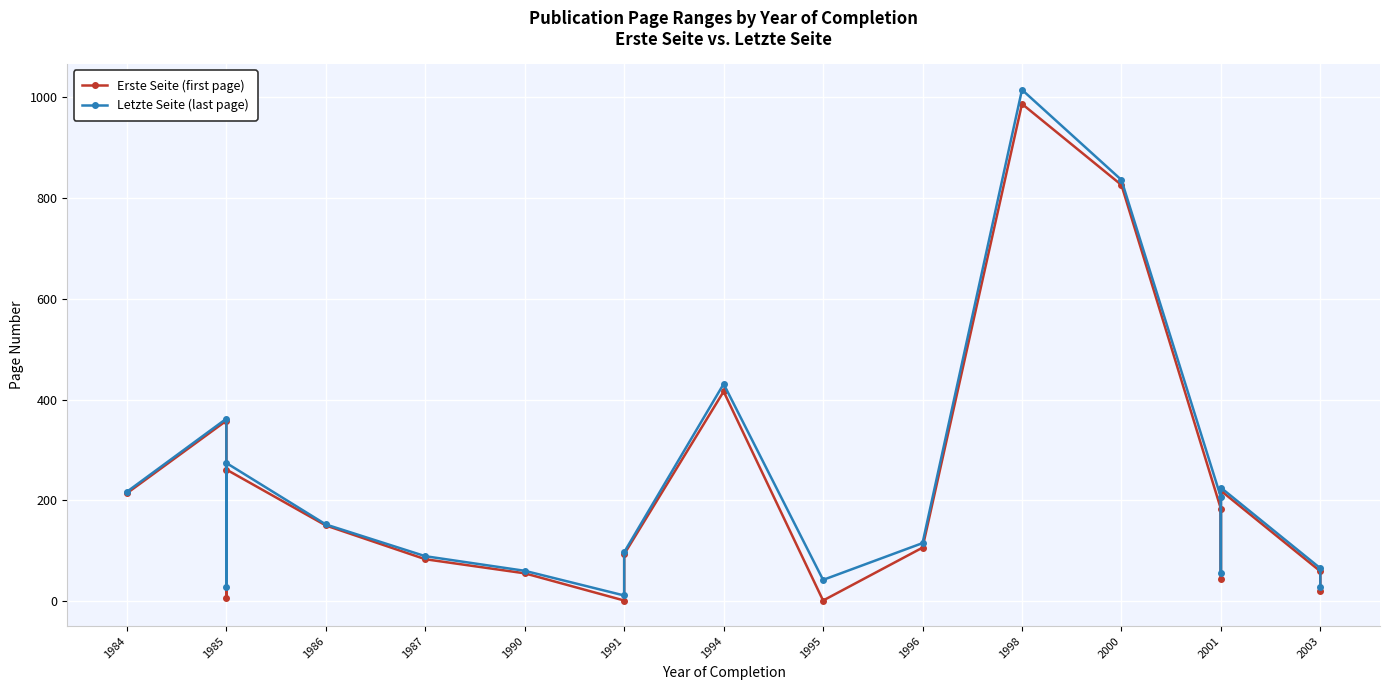

What is the value of the Erste Seite (first page) point at the 13th from the left?

987